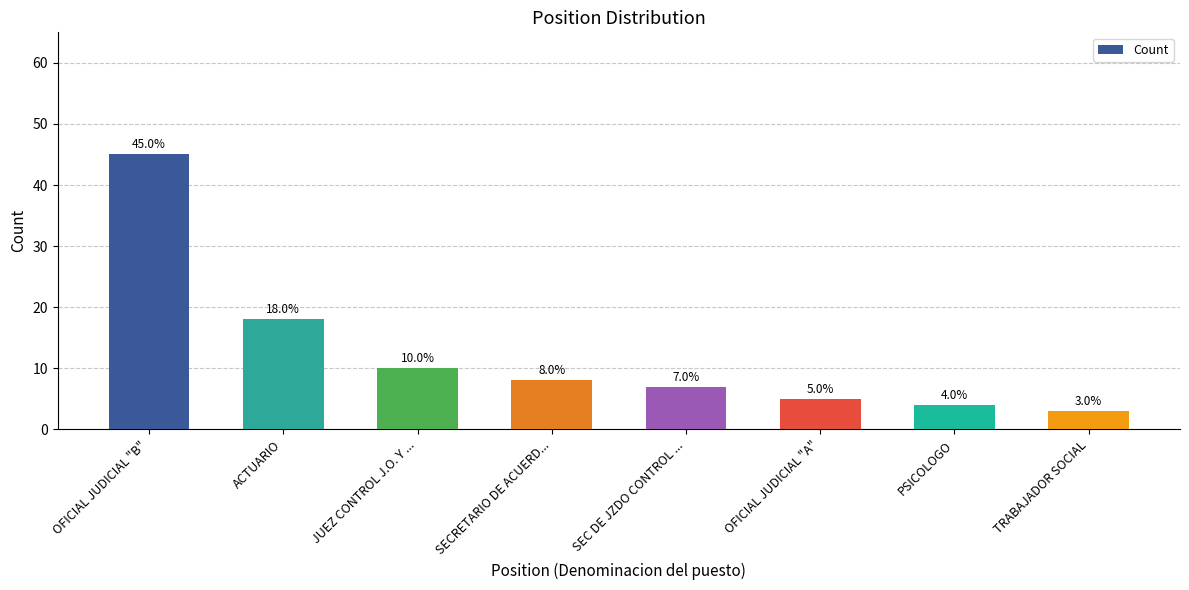

Reading left to right, what are all the values shown in this chart?

45	18	10	8	7	5	4	3